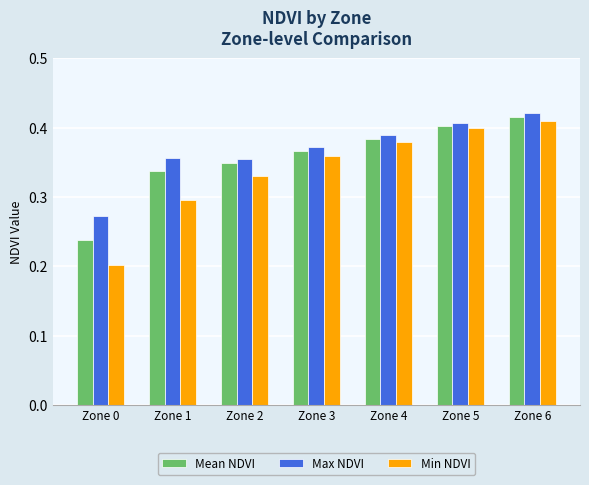

What is the sum of all Min NDVI values?

2.4